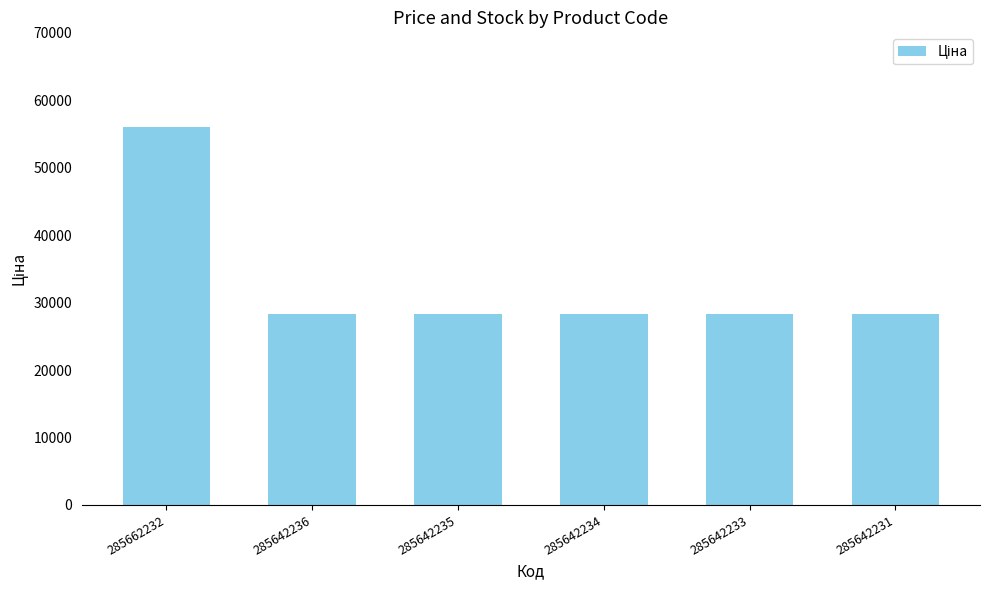

What is the difference between the maximum and minimum values?

27760.1